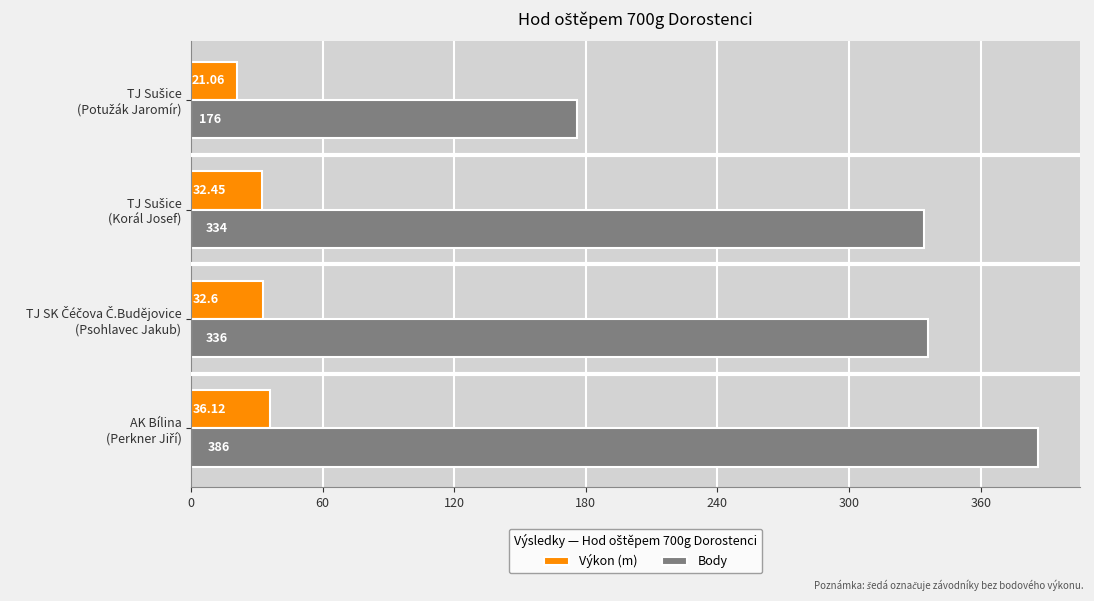

At how many categories does at least one series exceed 370?

1